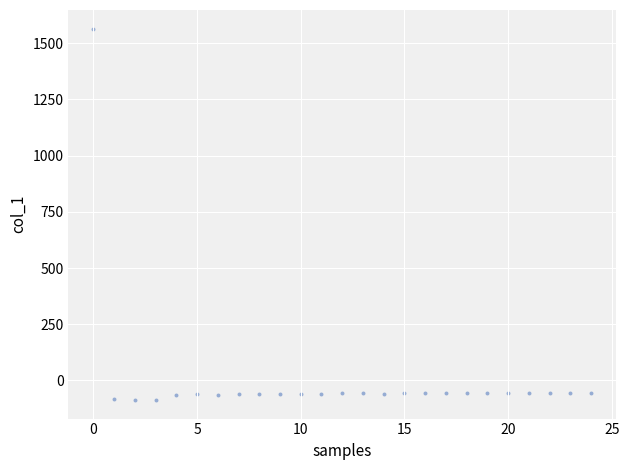

What is the range of Y values (max minus min)?

1652.2